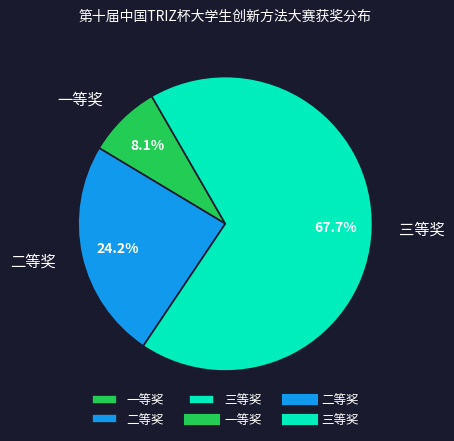

True or false: 二等奖 accounts for 24% of the total.

True